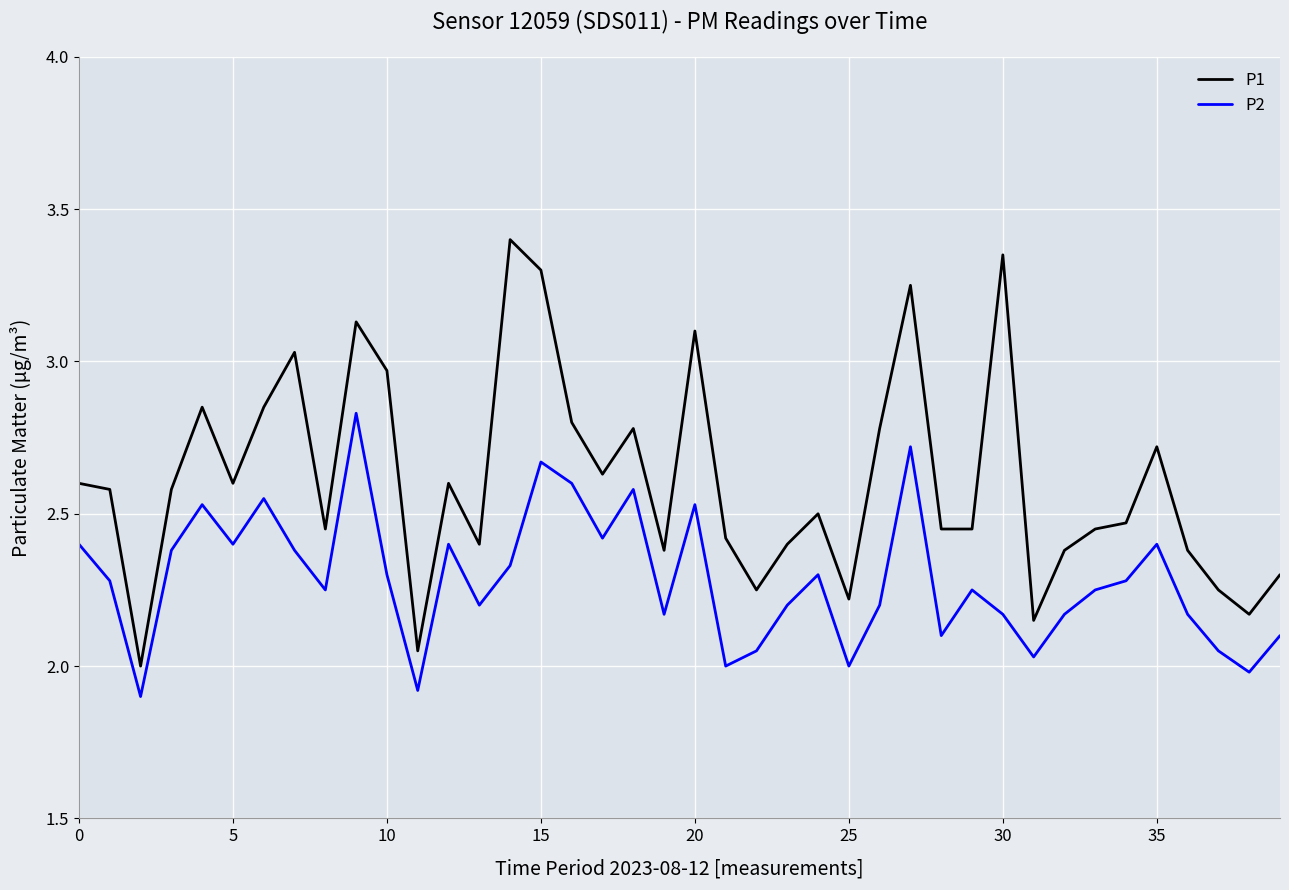

List the series in order of their peak value, highest first.

P1, P2